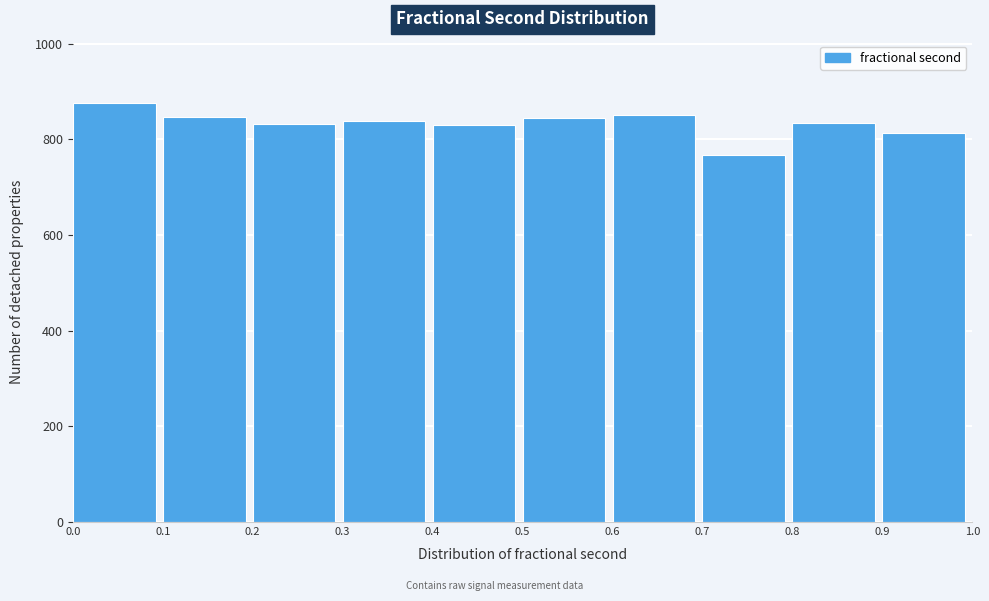

Reading left to right, list every bar in this chart as the range it spans on the x-axis followed by its height. The values are not printed on the chart, so give them approximately, as read against the axis.

0.0 to 0.1: 880
0.1 to 0.2: 840
0.2 to 0.3: 840
0.3 to 0.4: 840
0.4 to 0.5: 820
0.5 to 0.6: 840
0.6 to 0.7: 860
0.7 to 0.8: 760
0.8 to 0.9: 840
0.9 to 1.0: 820